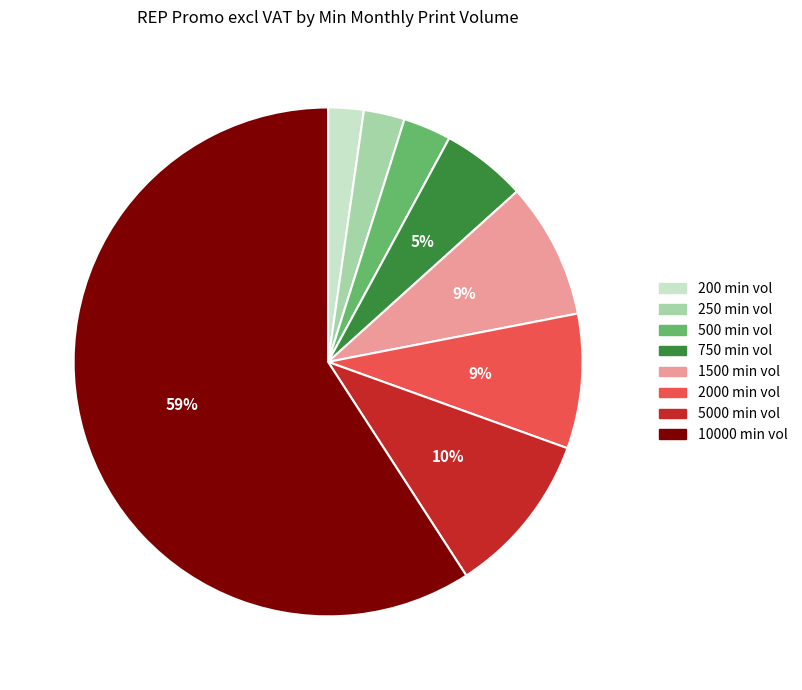

To the nearest percent, what is the difference between the largest and smallest slice percentages?

57%